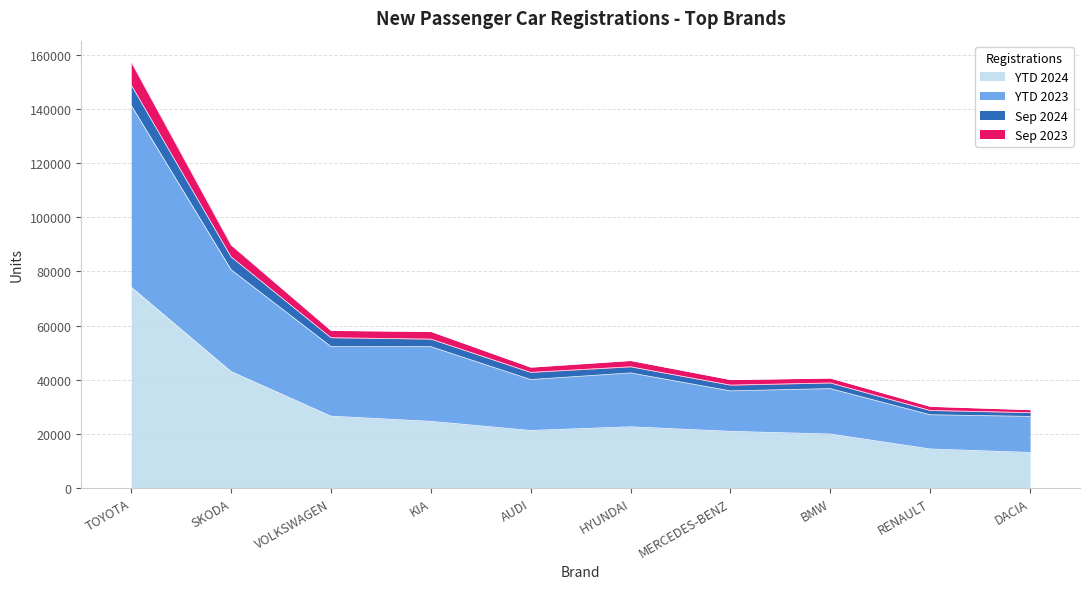

The value of YTD 2024 at SKODA is 19105. True or false?

False